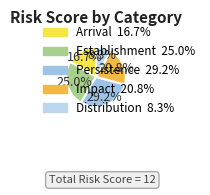

Rank the categories by value from lowest to highest.

Distribution, Arrival, Impact, Establishment, Persistence